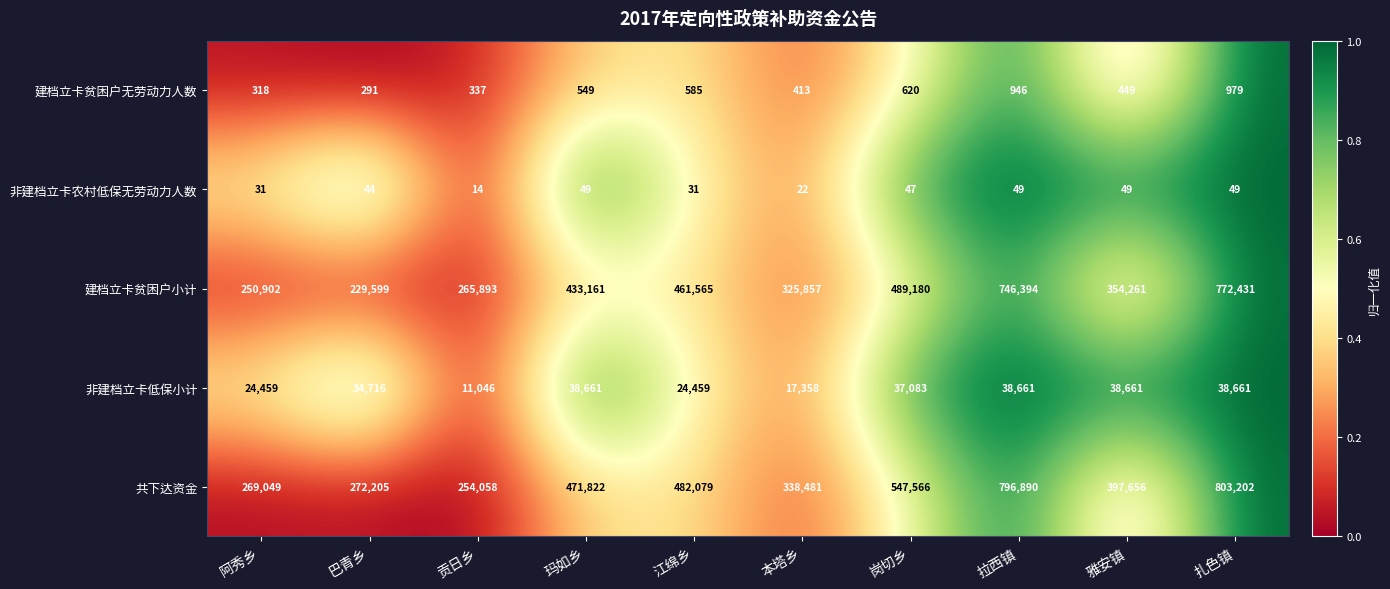

True or false: 建档立卡贫困户无劳动力人数 has a value of 135 at 岗切乡.

False